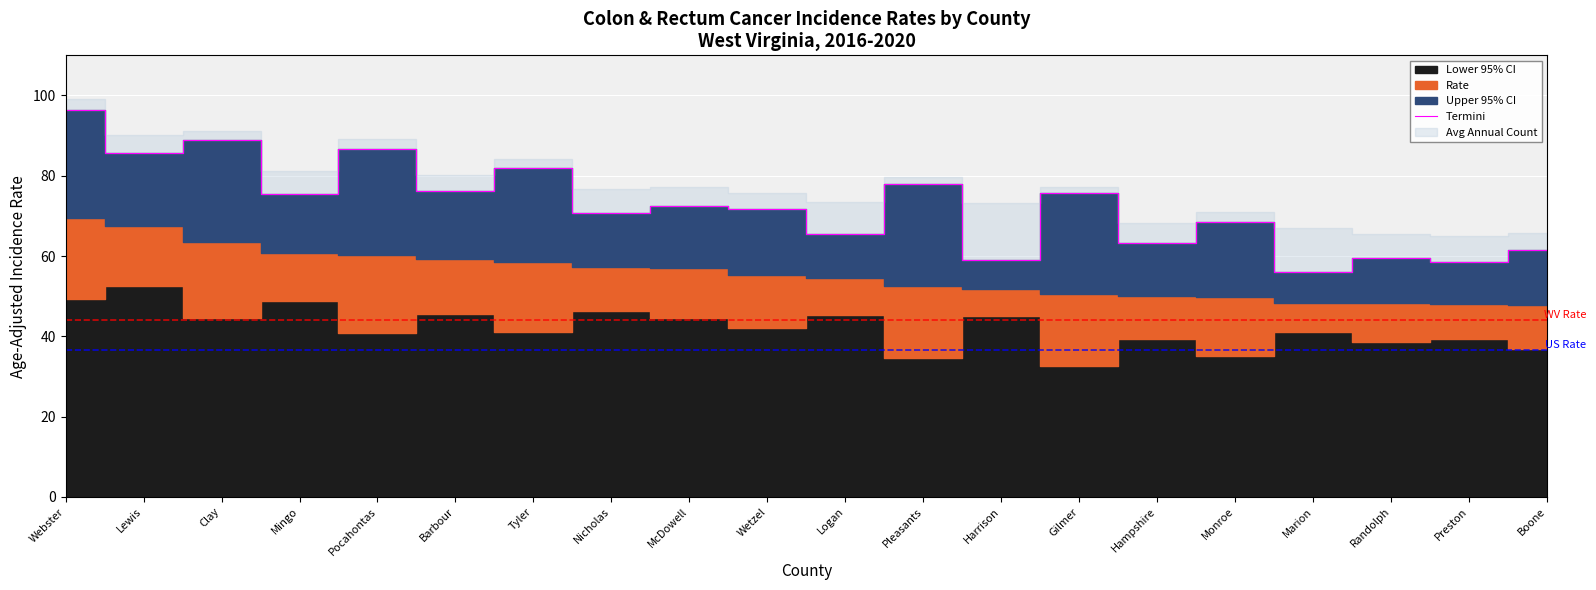

What is the greatest value displayed?

96.5